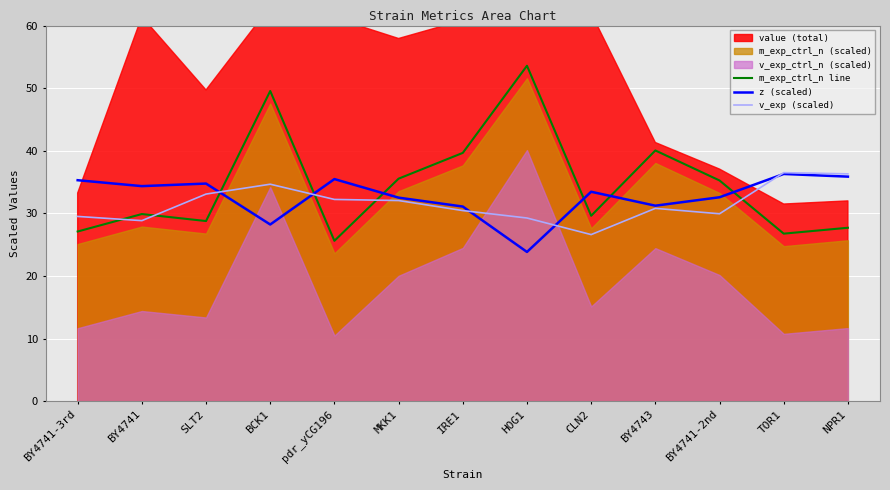

How many lines are shown in the chart?

3